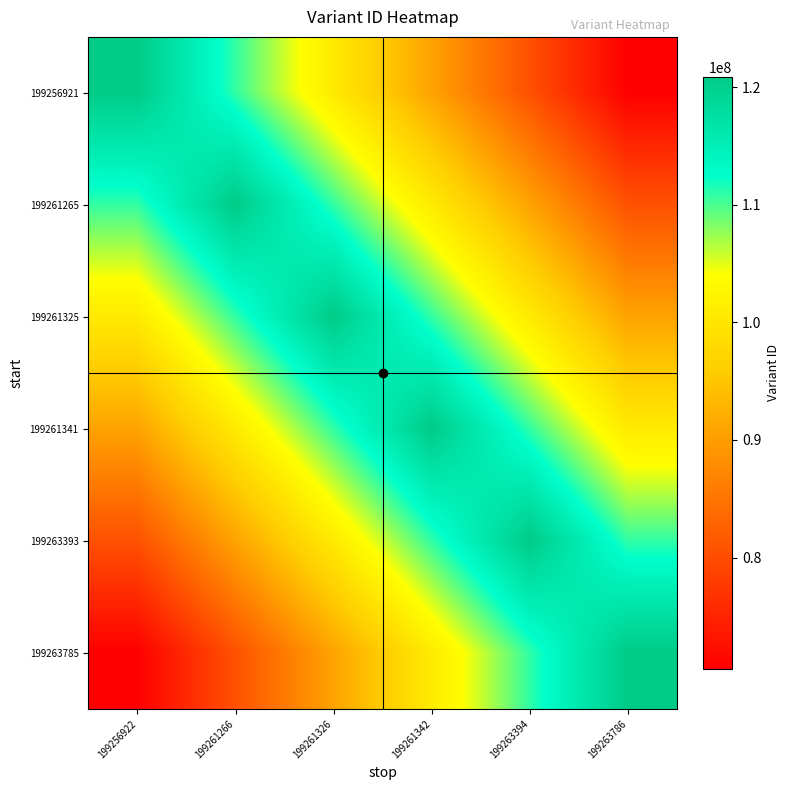

At which category does the chart reach its minimum across all series?

199263786